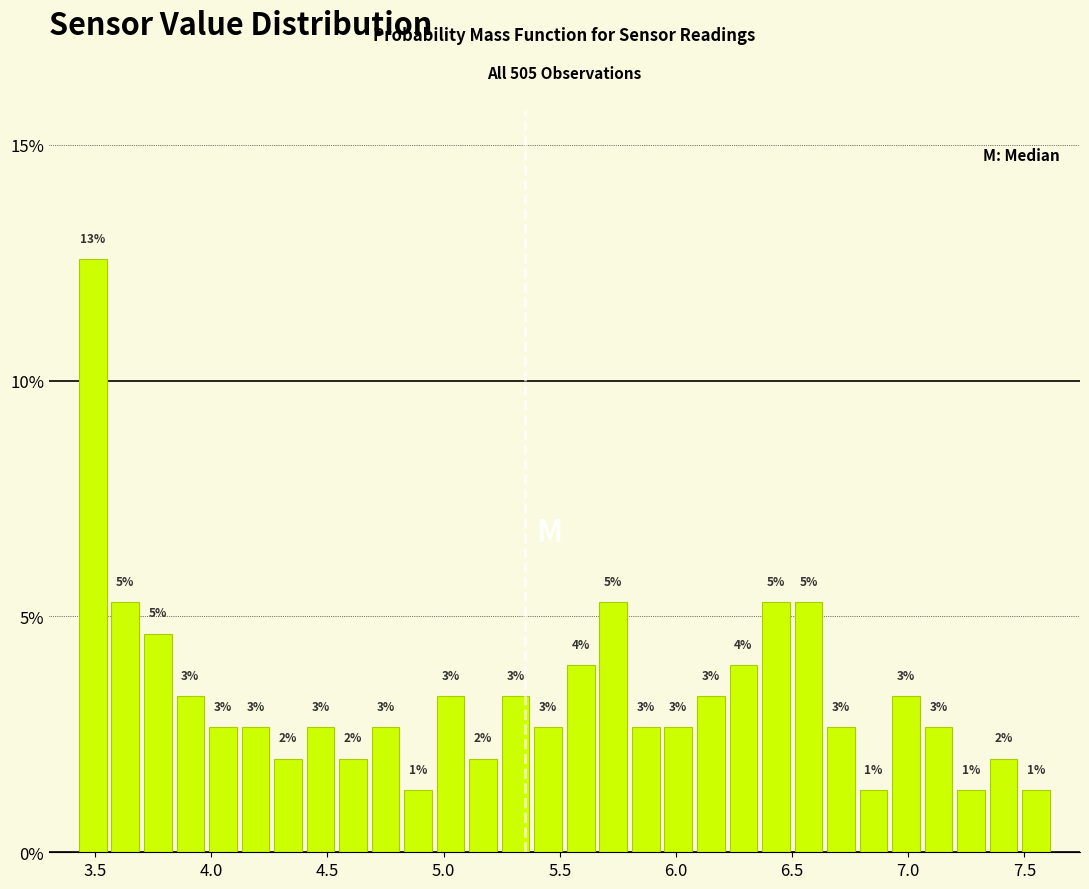

Around what value on the x-axis is the tallest bar? Give the approximate position of its centre, as read against the axis.

3.50